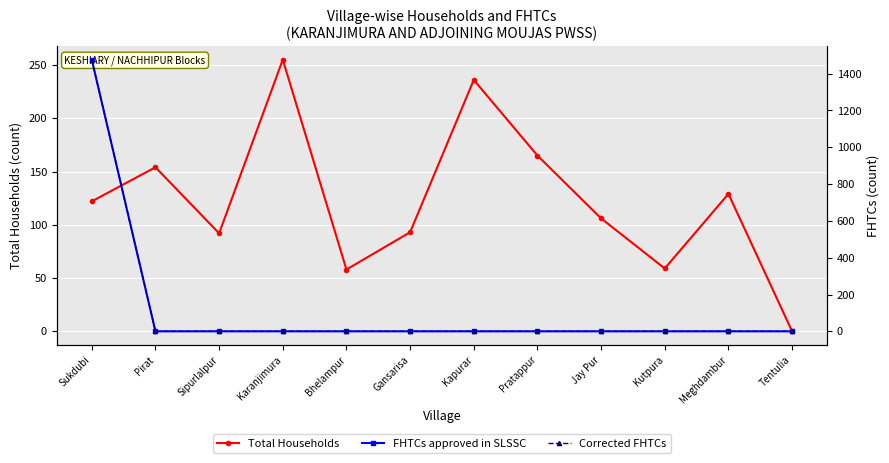

What is the value of the Total Households point at the 6th from the left?

93